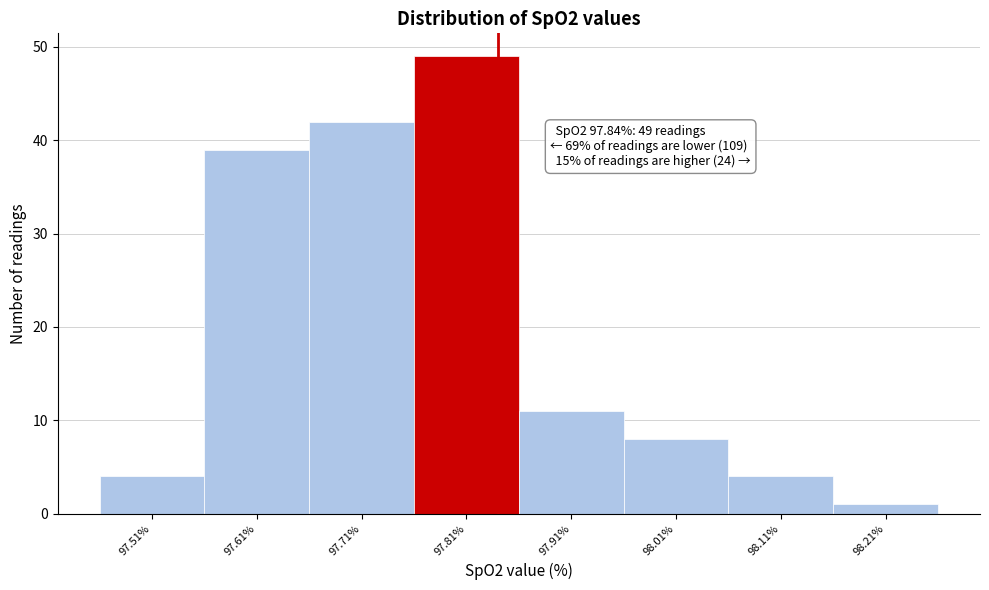

Over which range of the x-axis is the bar tallest?

97.76 to 97.86